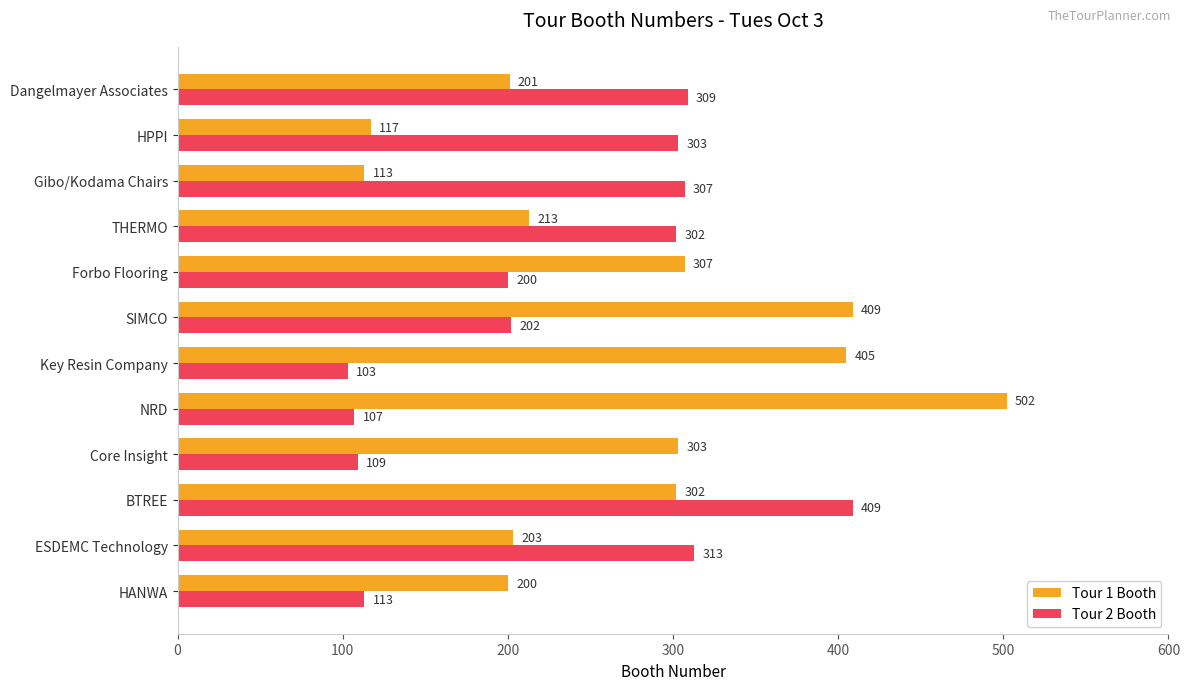

How many series are shown in this chart?

2